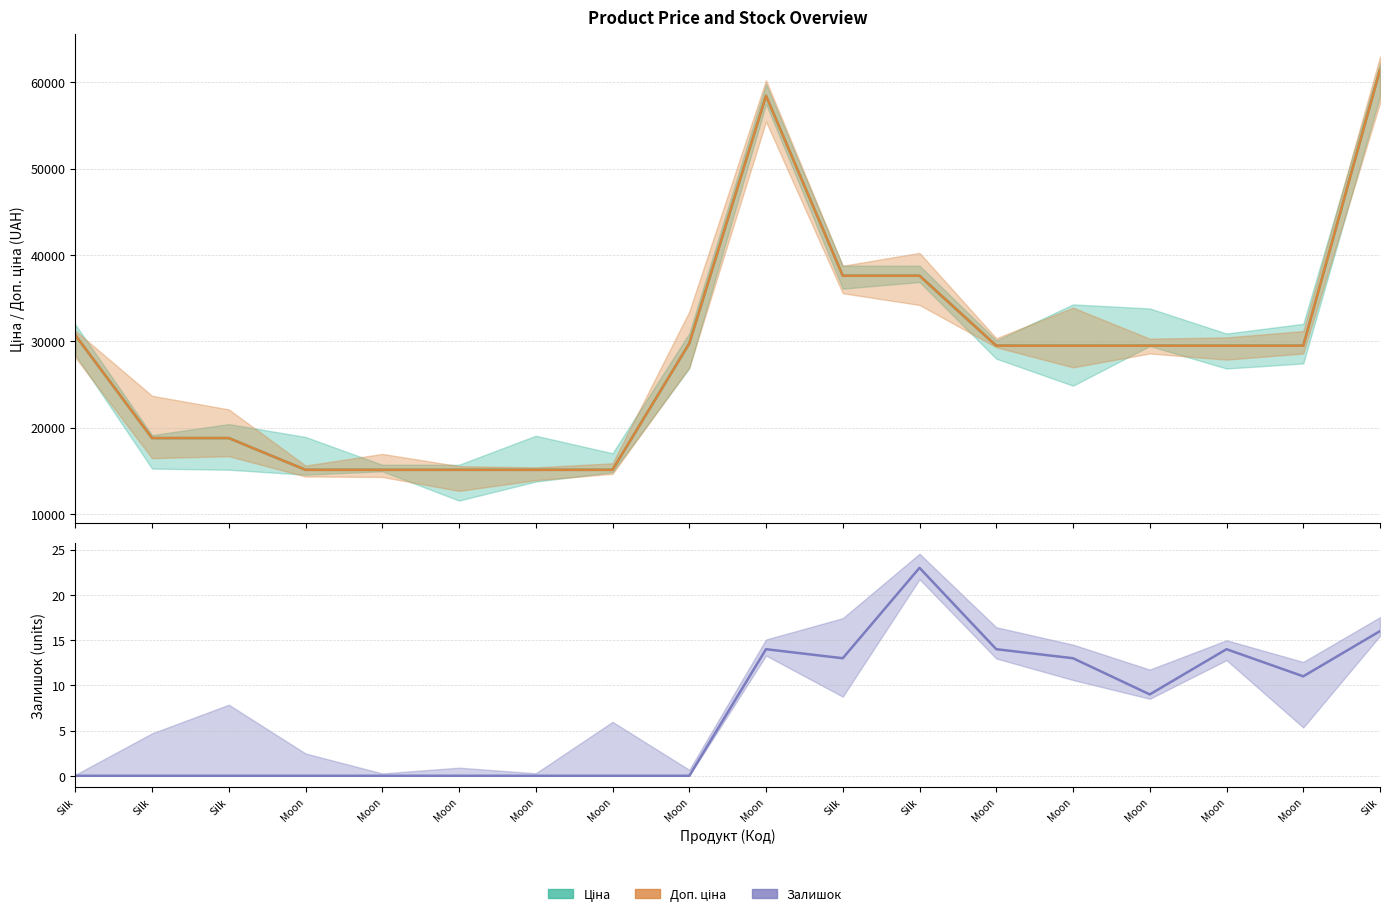

What are all the series names shown in the legend?

Ціна, Доп. ціна, Залишок